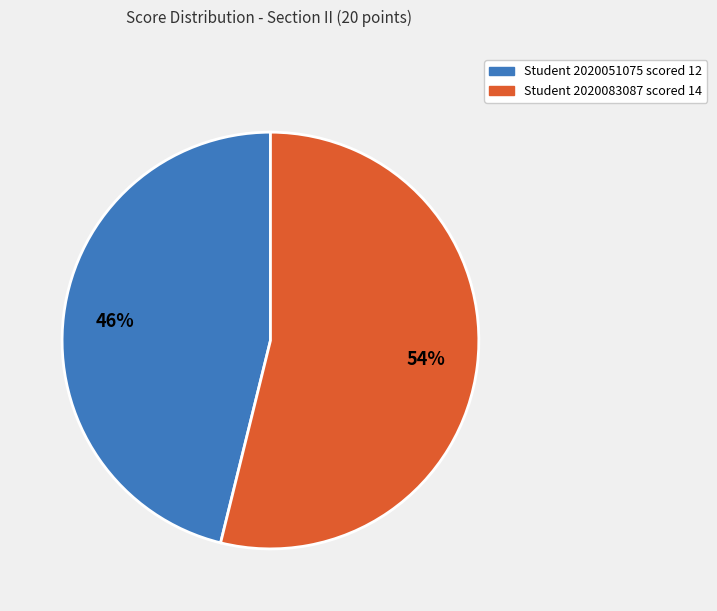

To the nearest percent, what is the difference between the largest and smallest slice percentages?

8%